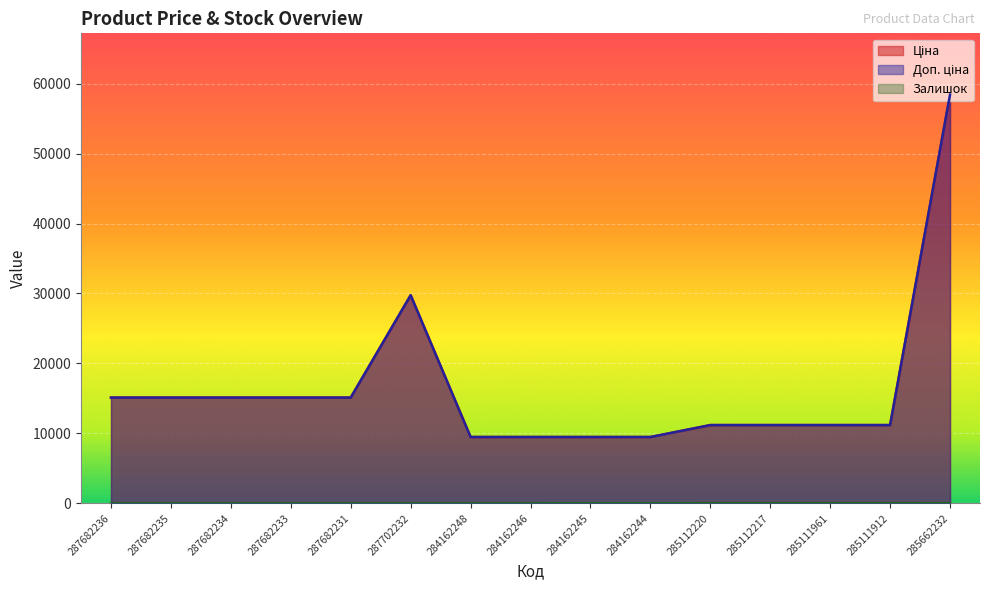

Which label corresponds to the largest value in the chart?

285662232